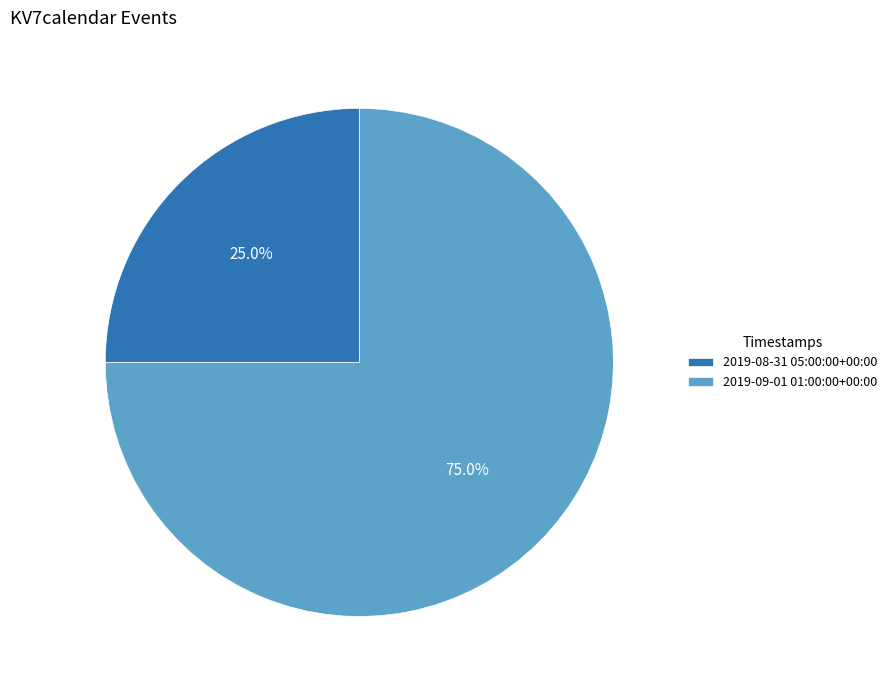

Do 2019-09-01 01:00:00+00:00 and 2019-08-31 05:00:00+00:00 together represent more than half of the pie?

Yes